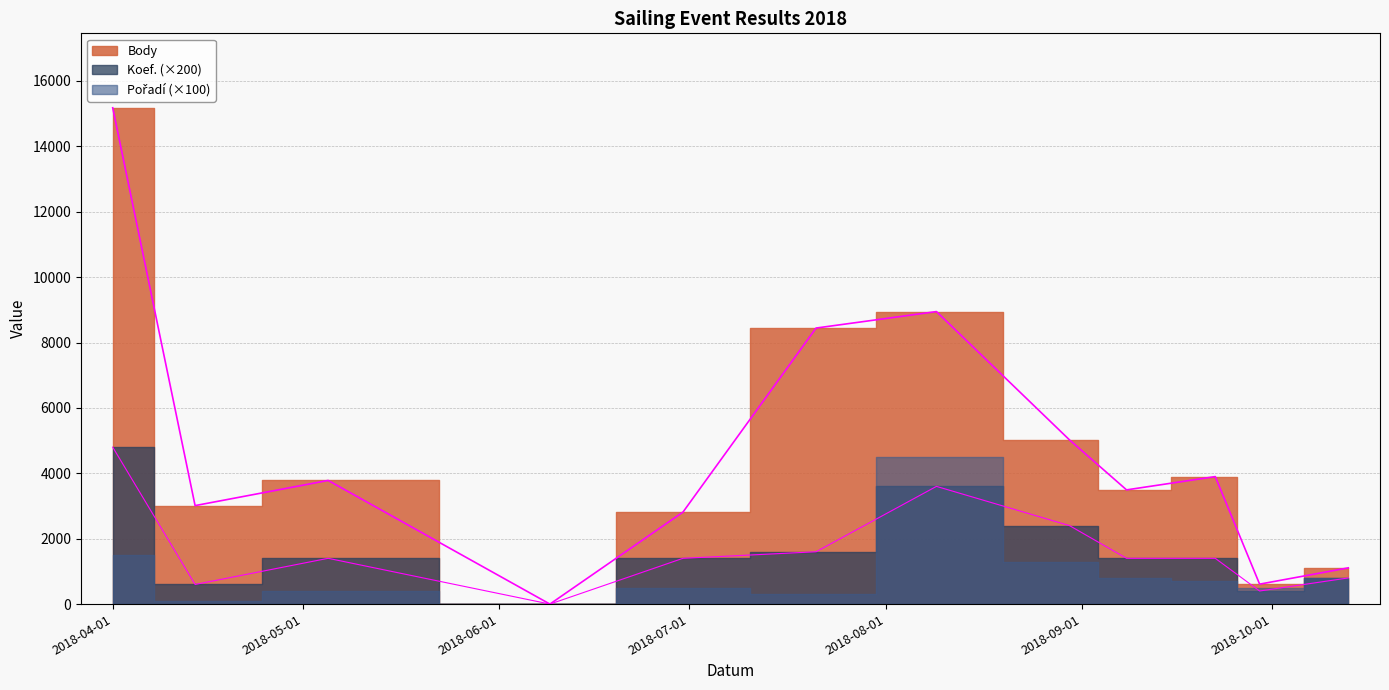

What is the sum of all Body values?

56306